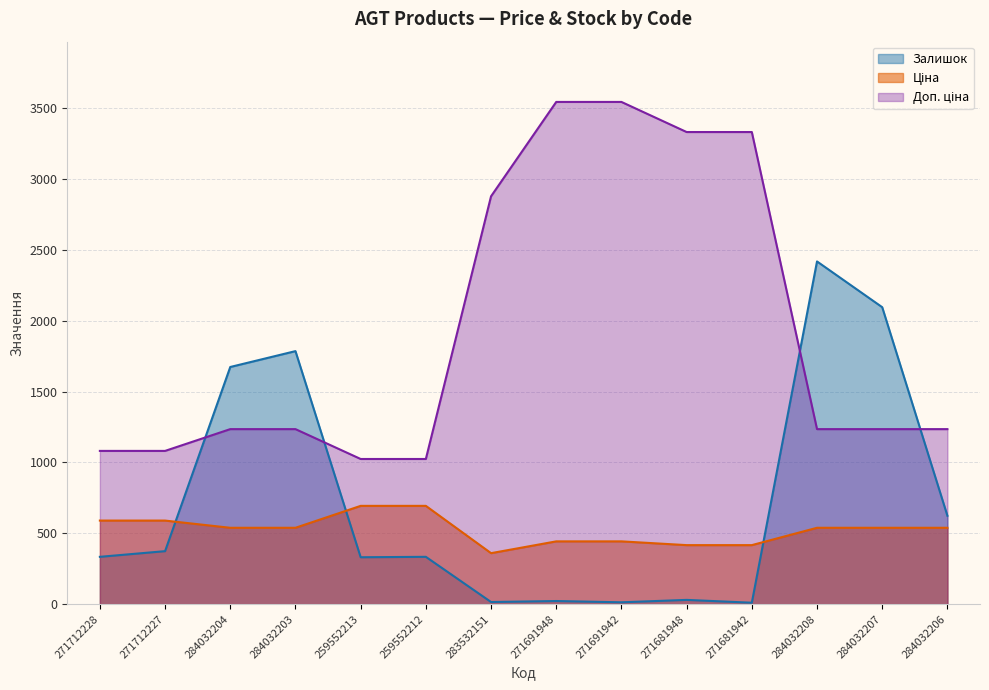

At which category is the sum across all series the highest?

284032208